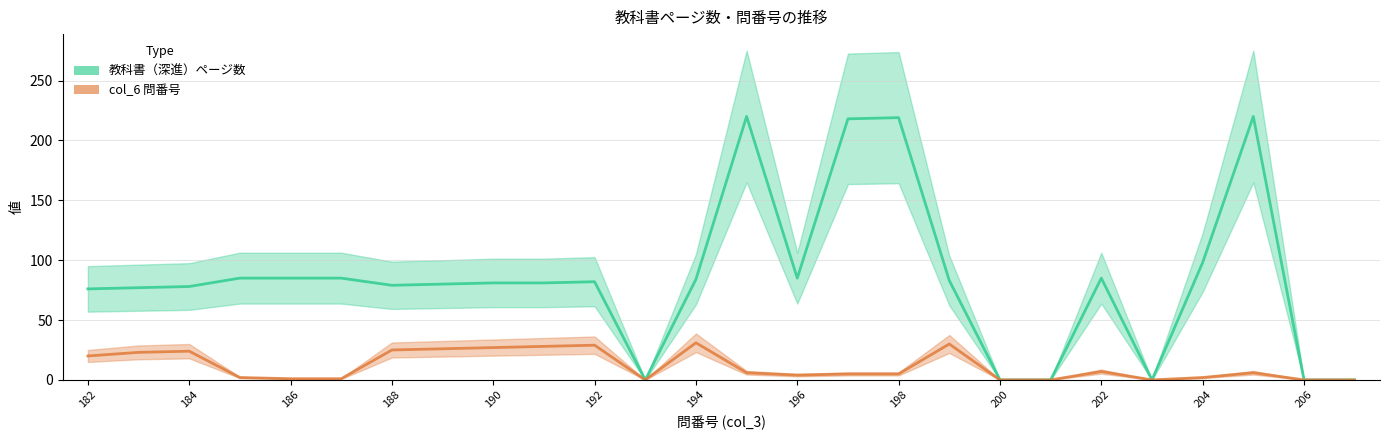

Reading left to right, transcribe all the data shown in this chart.

教科書（深進）: 76	77	78	85	85	85	79	80	81	81	82	0	84	220	85	218	219	83	0	0	85	0	98	220	0	0
col_6: 20	23	24	2	1	1	25	26	27	28	29	0	31	6	4	5	5	30	0	0	7	0	2	6	0	0